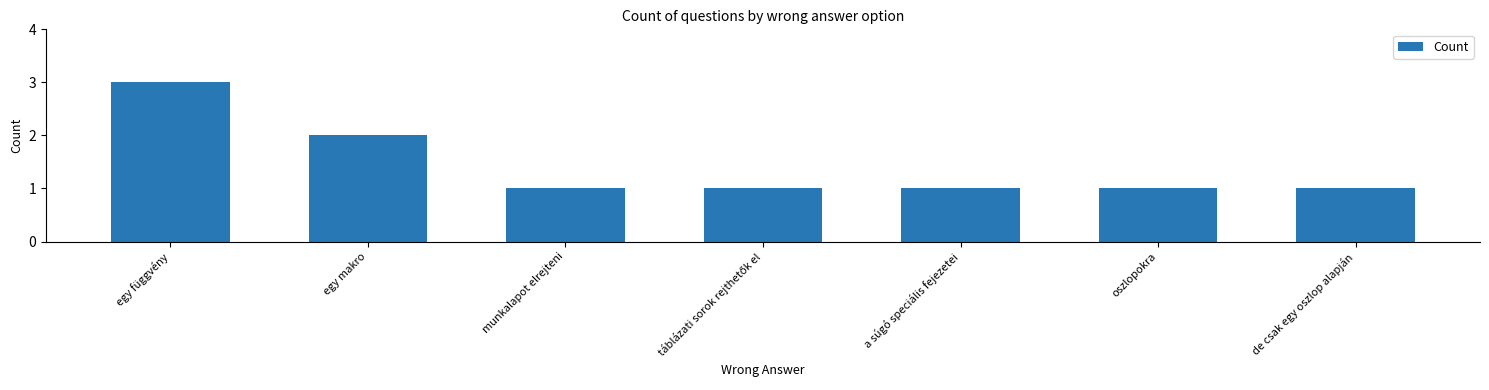

Between egy makro and a súgó speciális fejezetei, which is larger?

egy makro